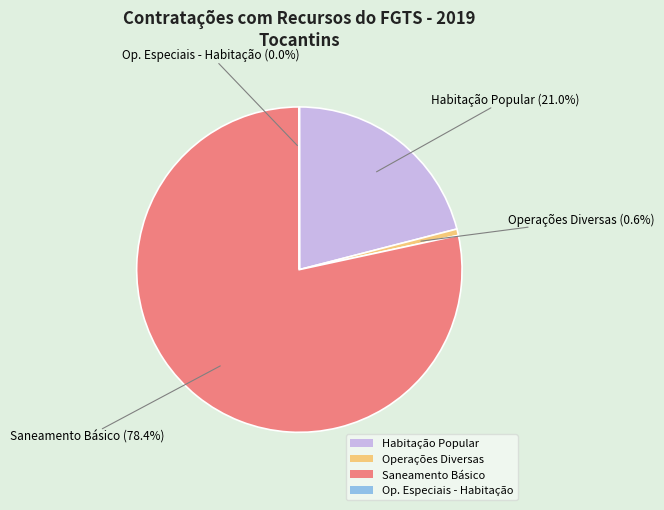

Which slice is the largest?

Saneamento Básico